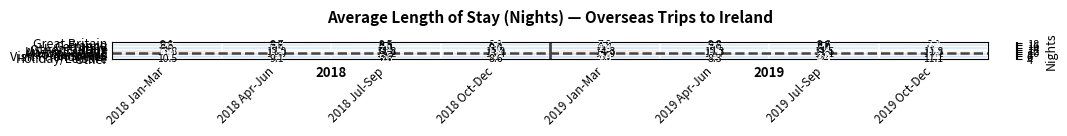

At which category does the chart reach its minimum across all series?

2019 Oct-Dec